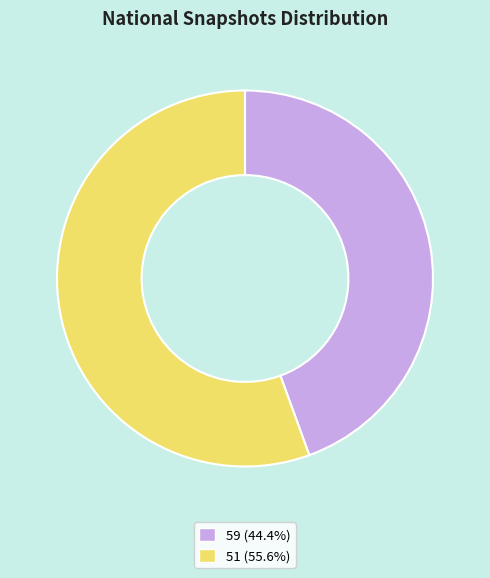

What is the ratio of the value at 51 (55.6%) to the value at 59 (44.4%)?

1.3